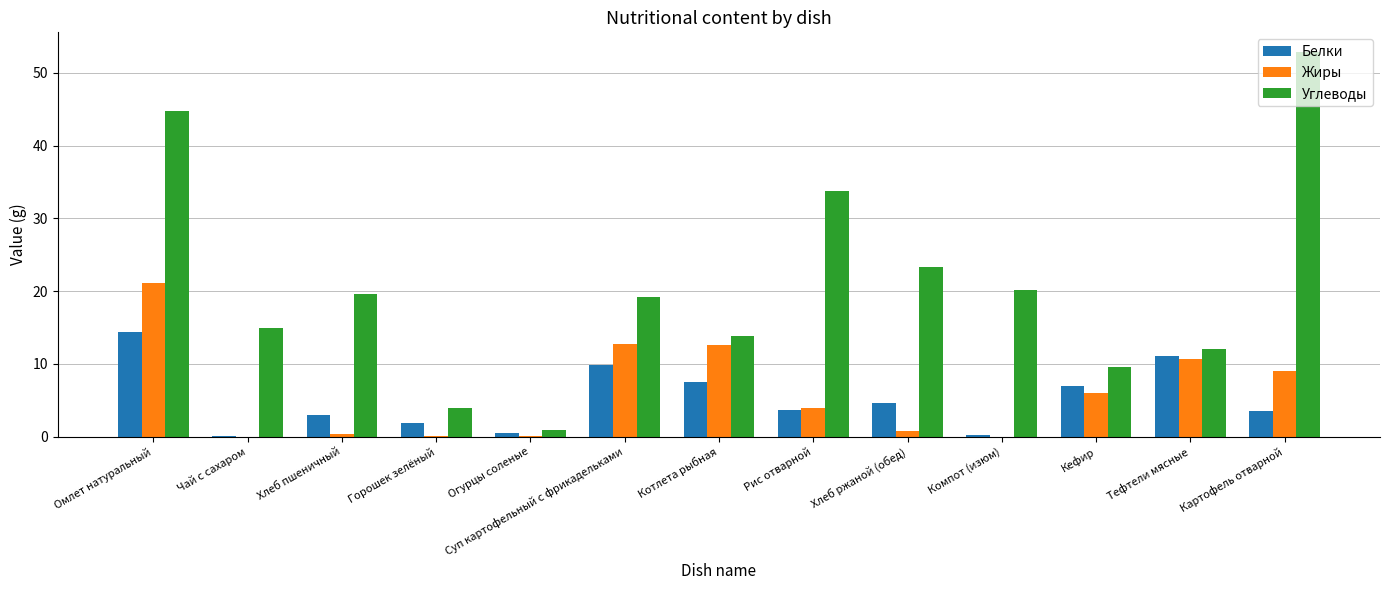

Which series changed the most between Омлет натуральный and Хлеб ржаной (обед)?

Углеводы